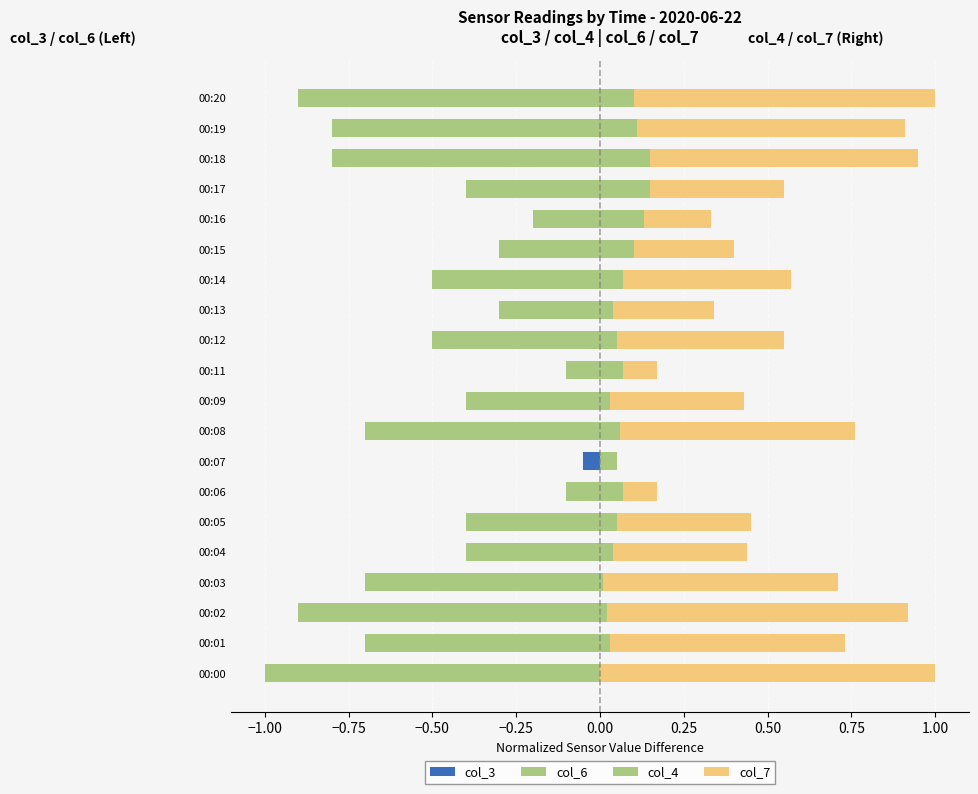

What is the smallest value displayed?

-1.0